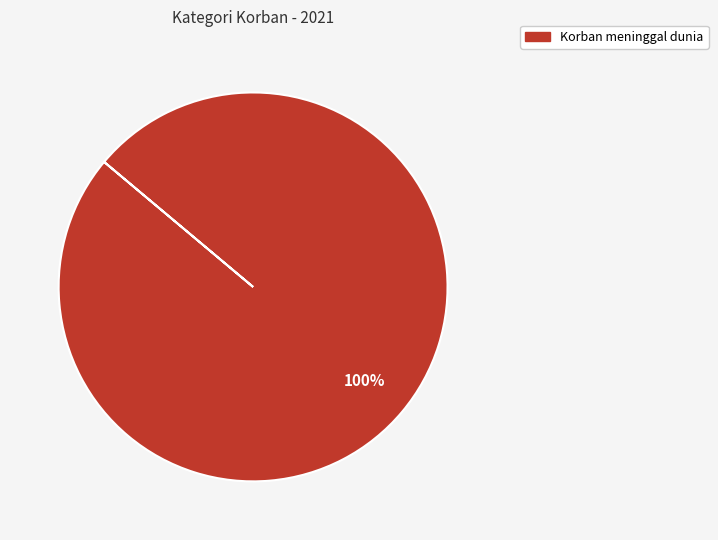

How many segments does this pie chart have?

1